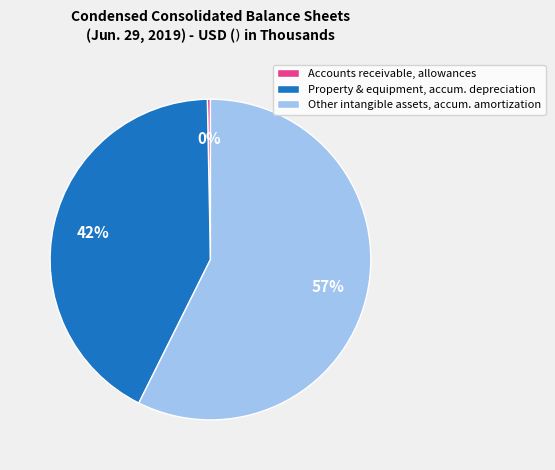

Which category has the smallest portion of the pie?

Accounts receivable, allowances